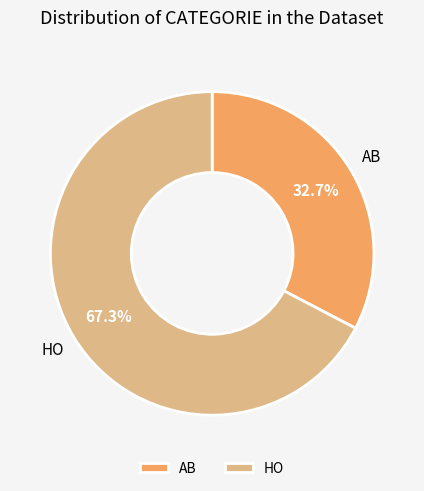

Is it true that HO is 67% of the pie?

True